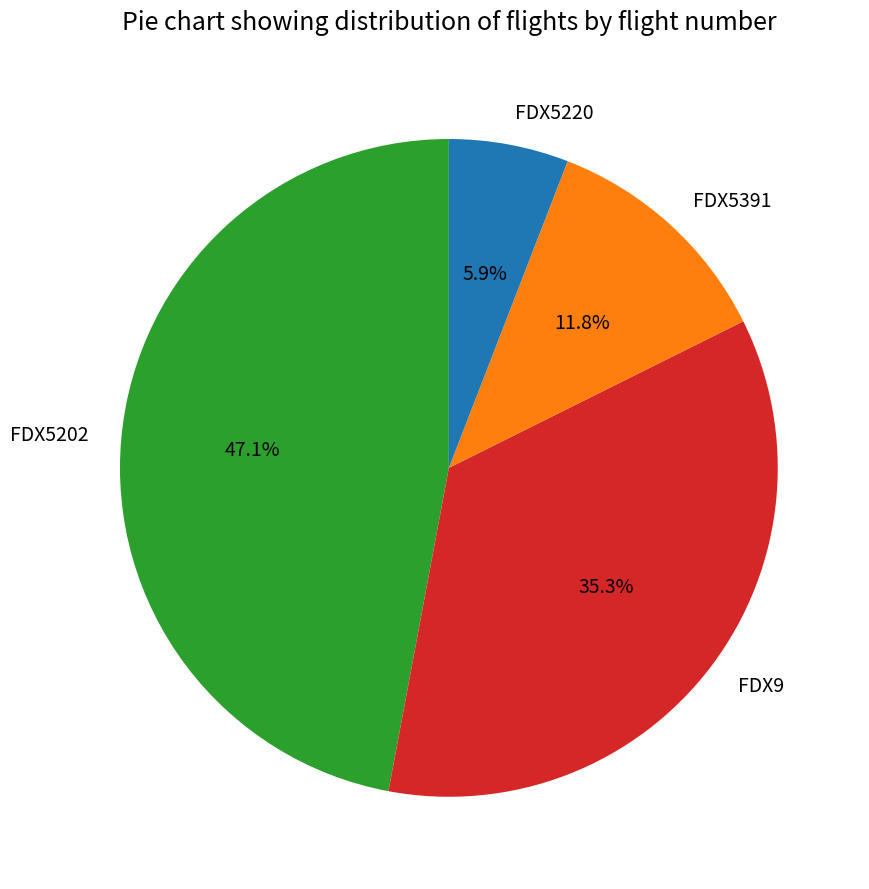

Which category has the smallest portion of the pie?

FDX5220